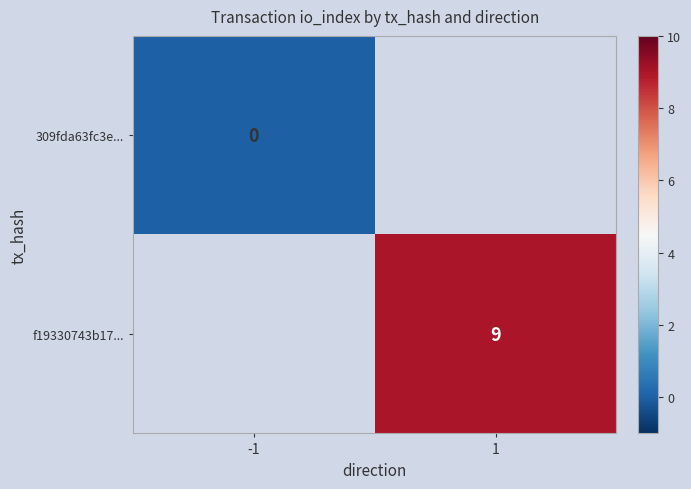

How many data points does each series have?

2